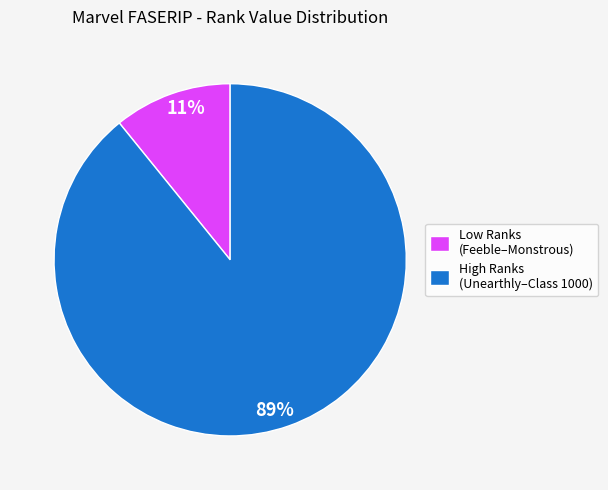

To the nearest percent, what is the difference between the largest and smallest slice percentages?

78%